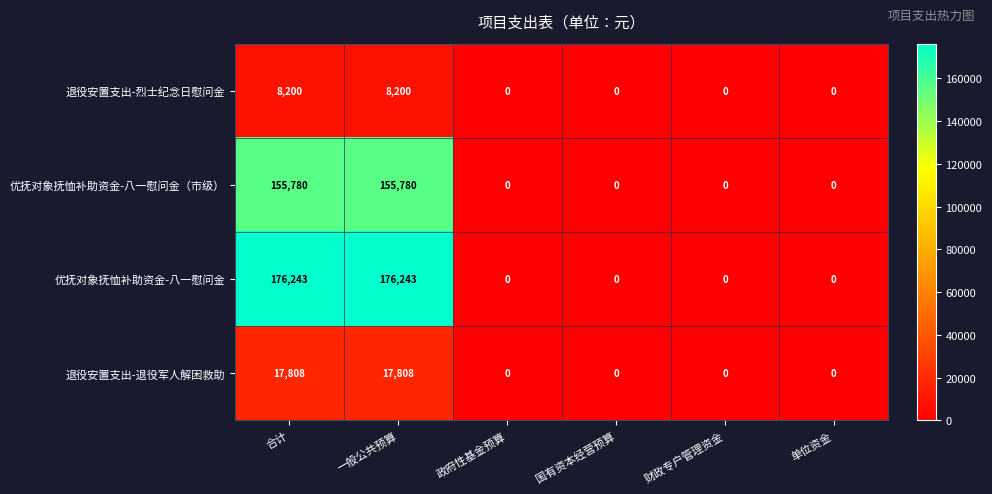

True or false: 退役安置支出-退役军人解困救助 has a value of 11805 at 单位资金.

False